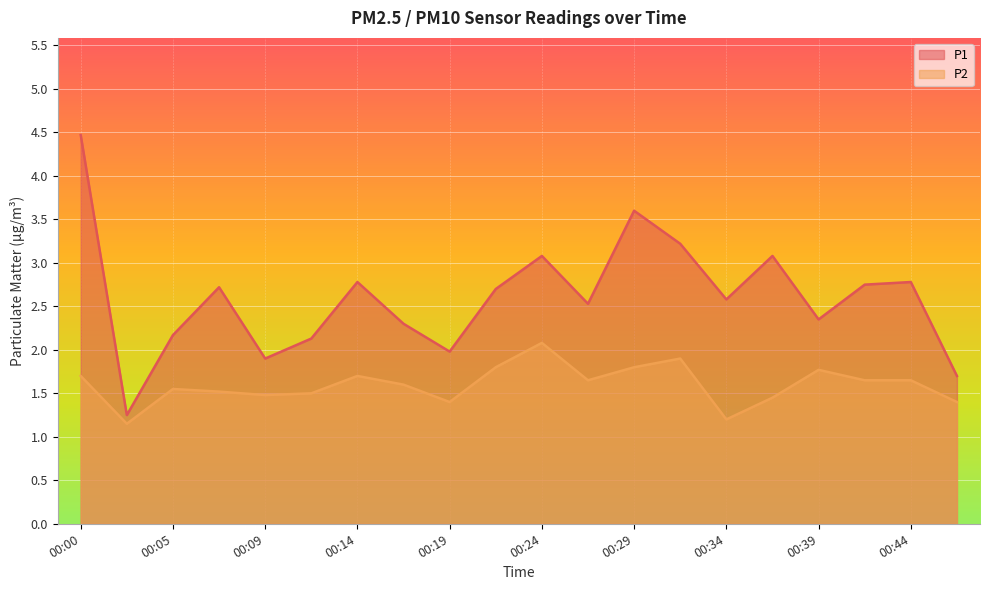

At which label does P1 first exceed 2?

00:00